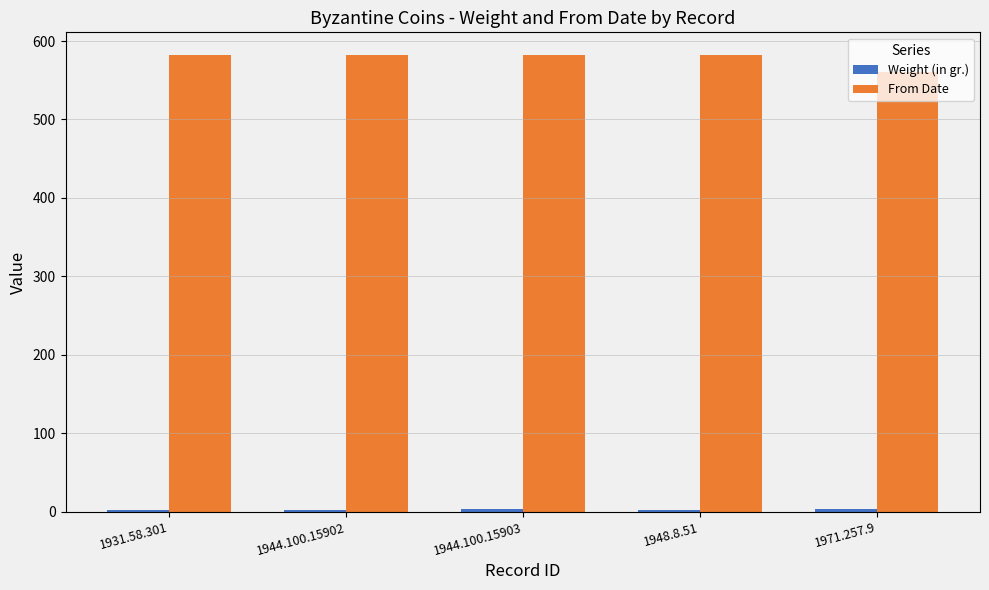

Is it true that From Date equals 255.8 at 1944.100.15903?

False